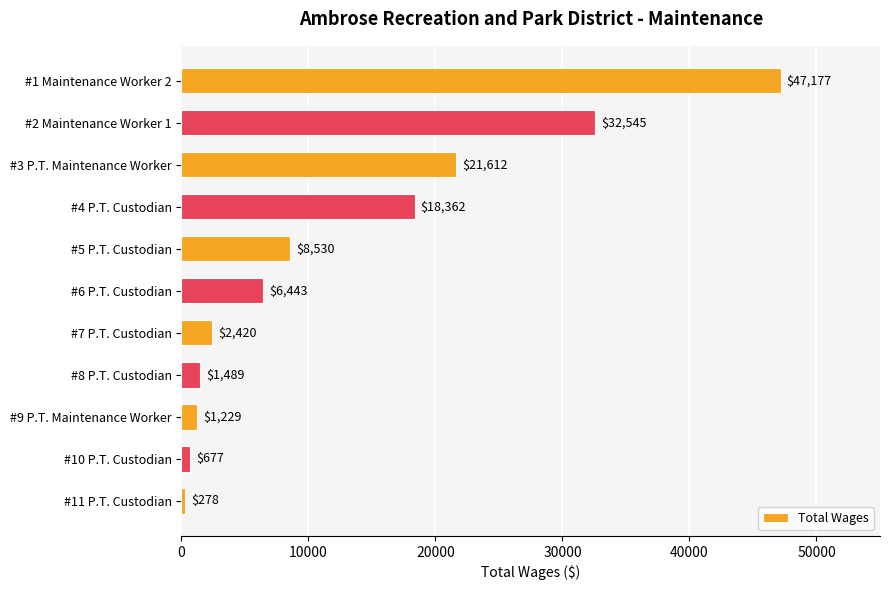

How many data points does each series have?

11